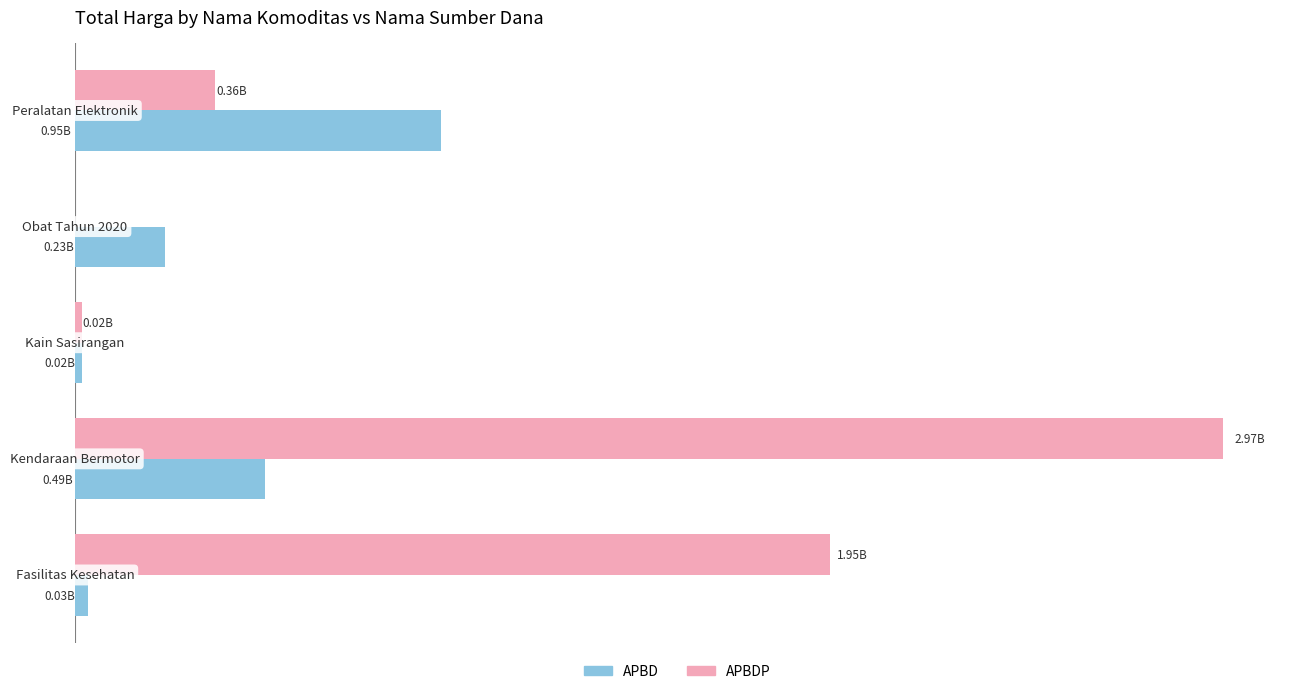

What are all the series names shown in the legend?

APBD, APBDP